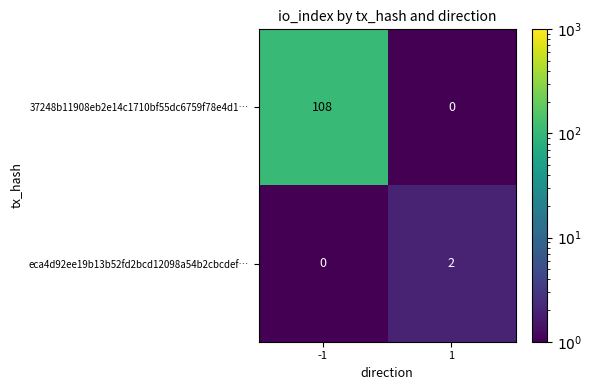

Between -1 and 1, which series saw the biggest shift?

37248b11908eb2e14c1710bf55dc6759f78e4d1…